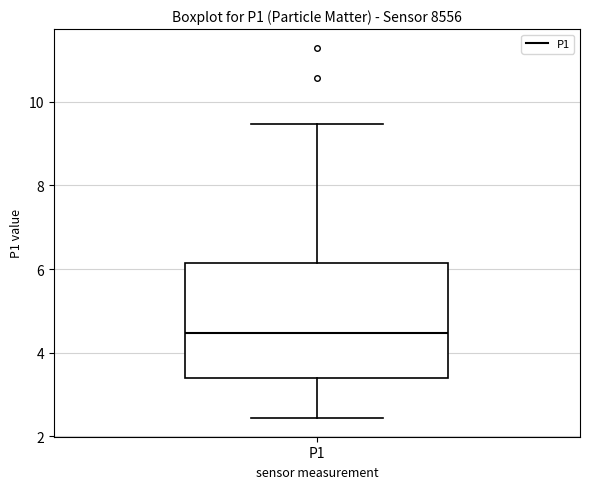

Where does the upper whisker of the box for P1 end on the y-axis? The values are not printed on the chart, so give them approximately, as read against the axis.

9.4